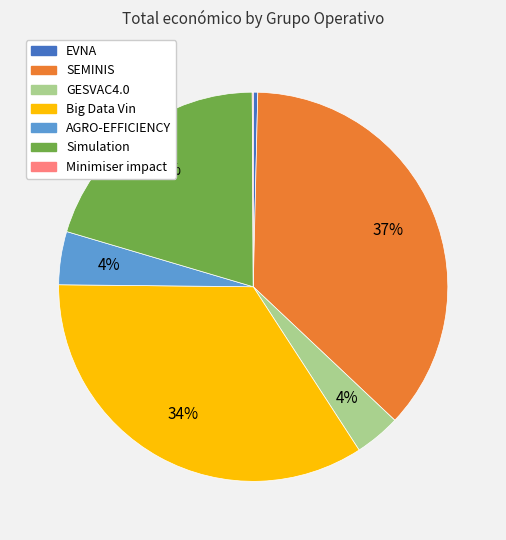

To the nearest percent, what is the difference between the largest and smallest slice percentages?

37%